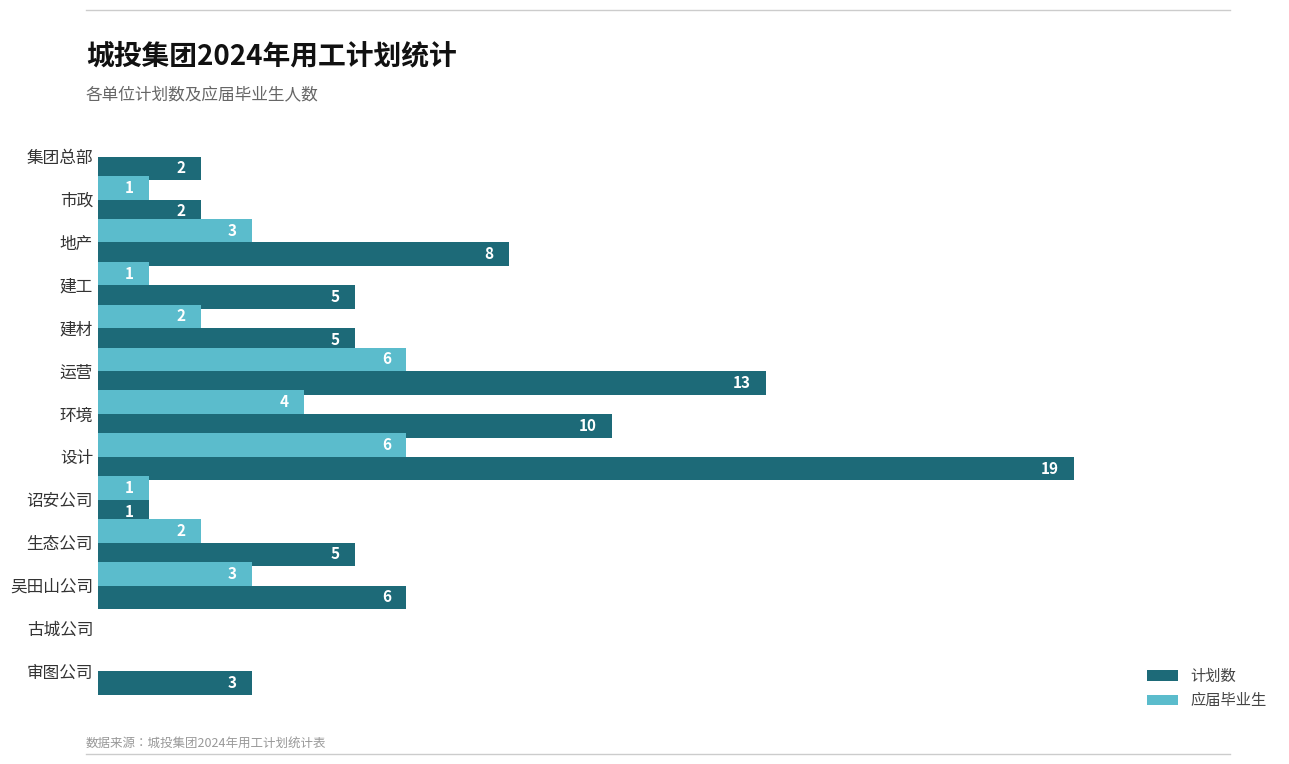

At which label is 计划数 closest to 9?

地产